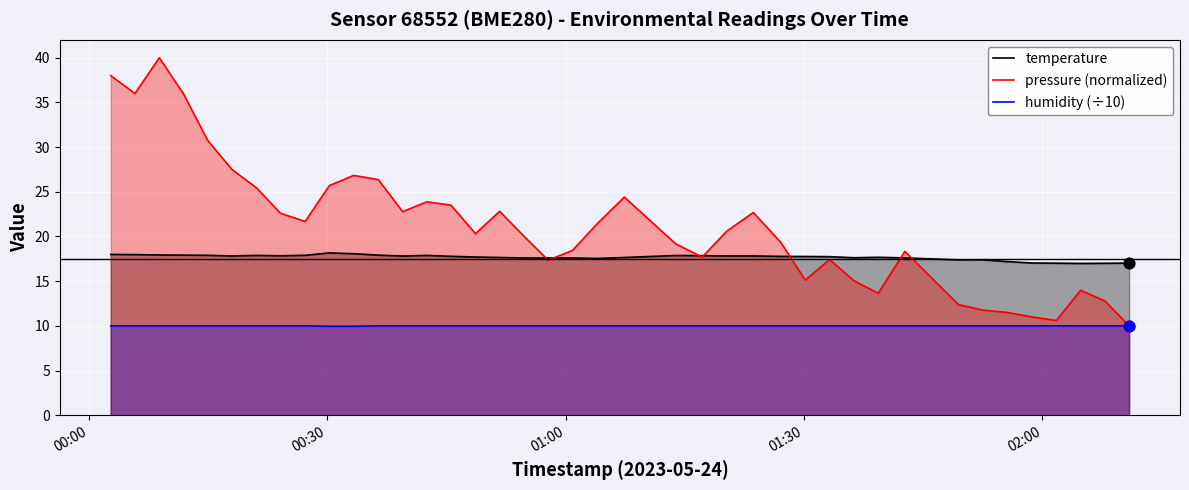

Which series has the widest spread of Y values?

pressure (normalized)